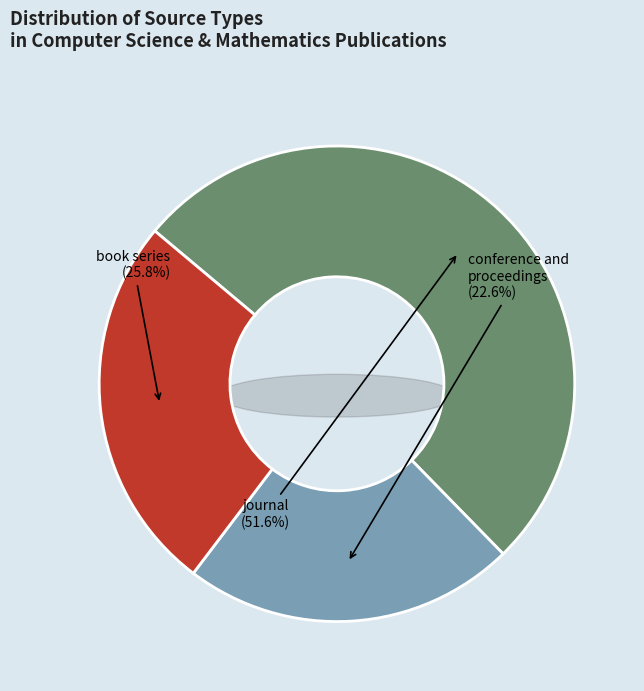

How many segments does this pie chart have?

3